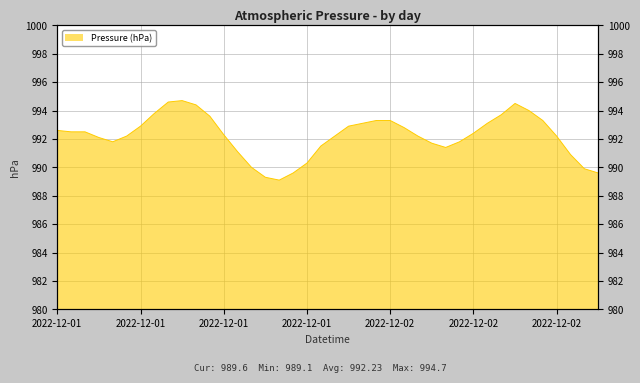

What is the maximum value shown in the chart?

994.7